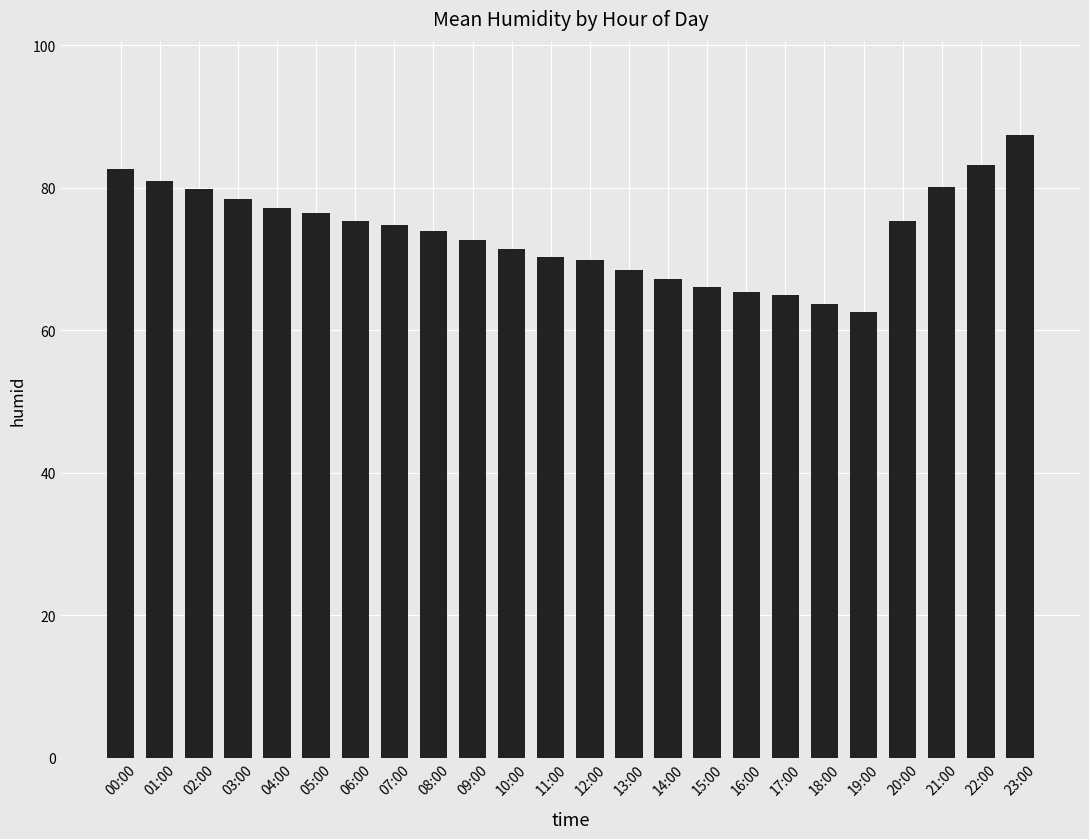

What is the minimum value shown in the chart?

62.5